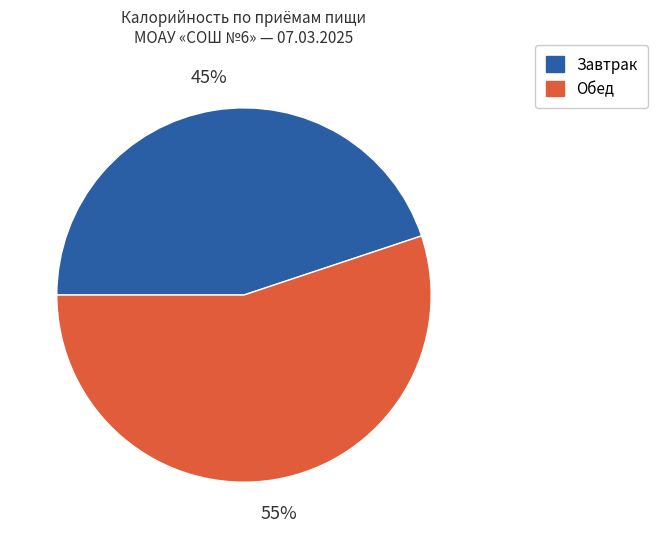

The Завтрак slice represents 45% of the pie. True or false?

True